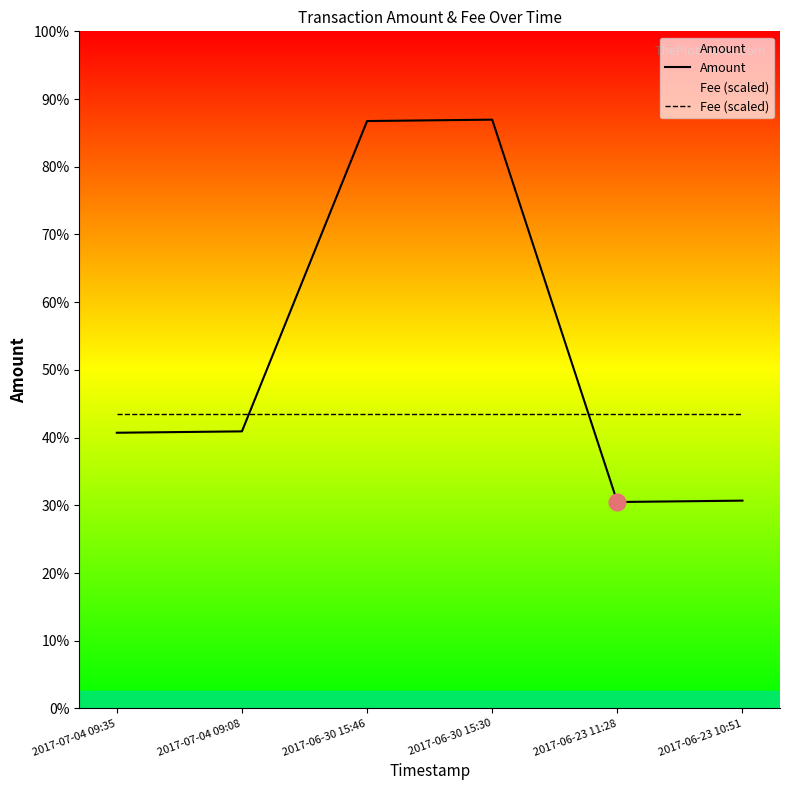

Which label corresponds to the smallest value in the chart?

2017-06-23 11:28